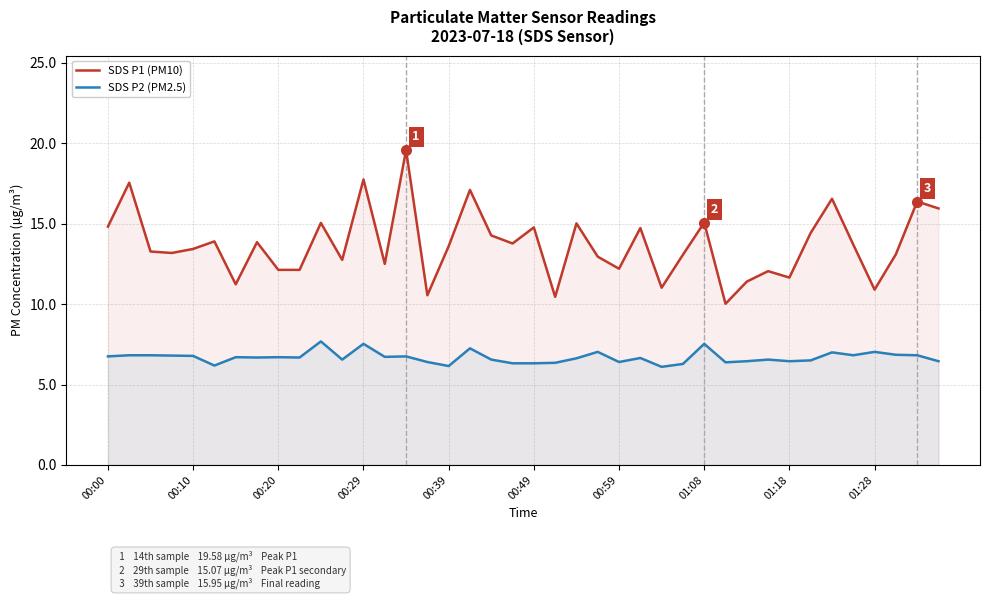

Which series changed the most between 11 and 17?

SDS P1 (PM10)